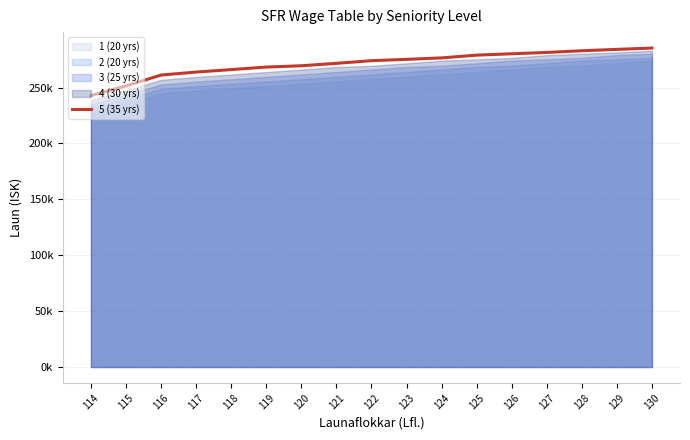

True or false: the data shows 422096.4 at 114.

False